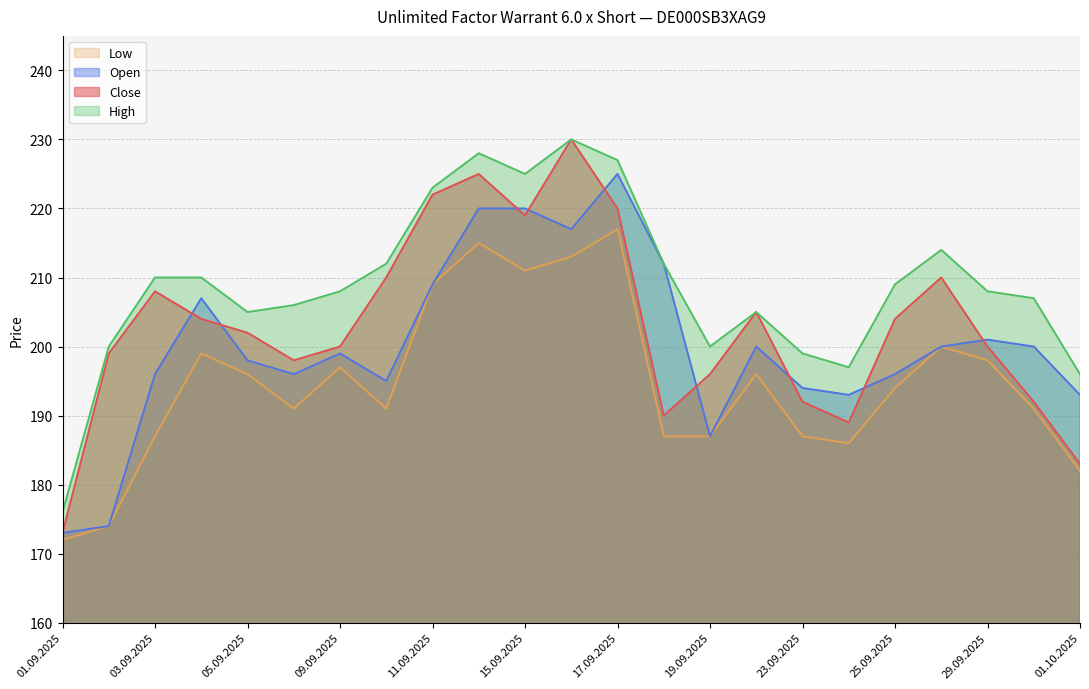

Between 01.09.2025 and 03.09.2025, which series saw the biggest shift?

Close